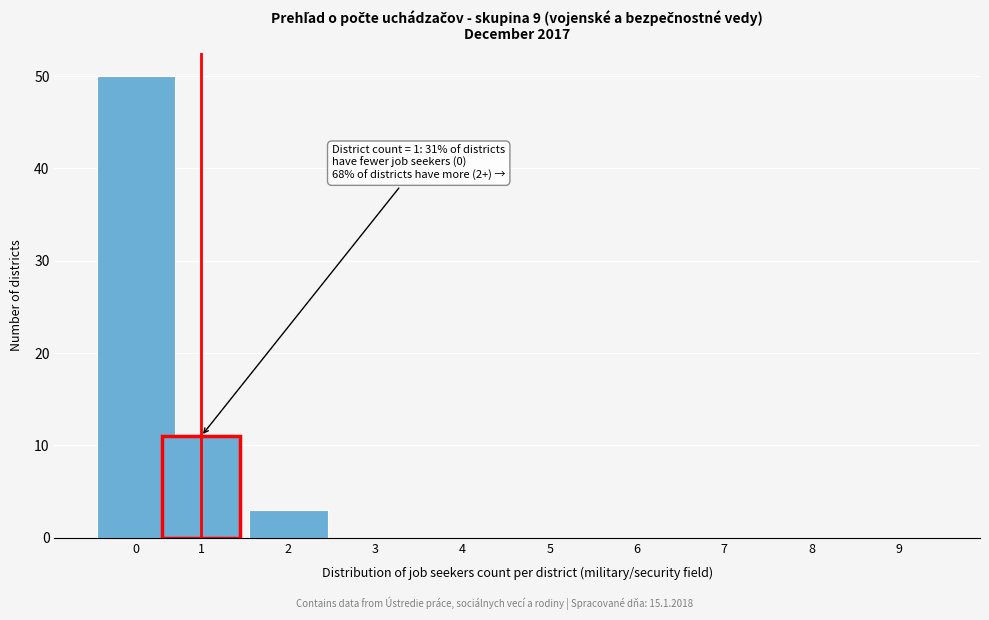

Reading right to left, transcribe all the data shown in this chart.

9=0	8=0	7=0	6=0	5=0	4=0	3=0	2=3	1=11	0=50